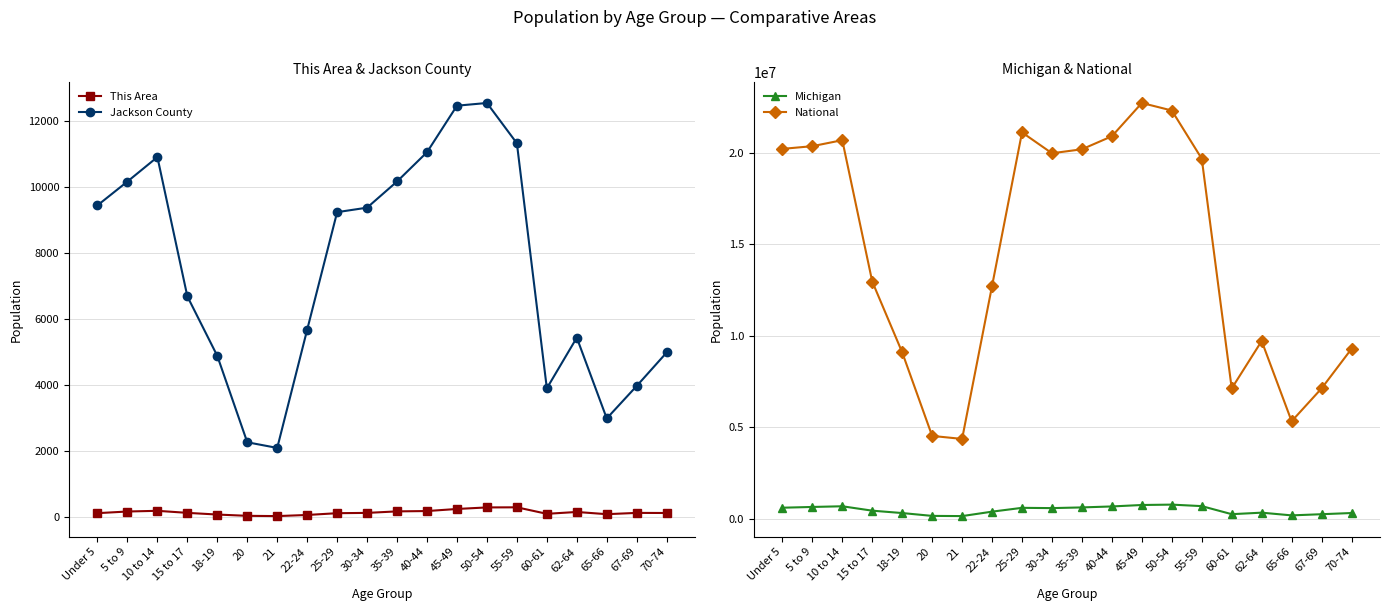

Which series changed the most between 15 to 17 and 35-39?

National